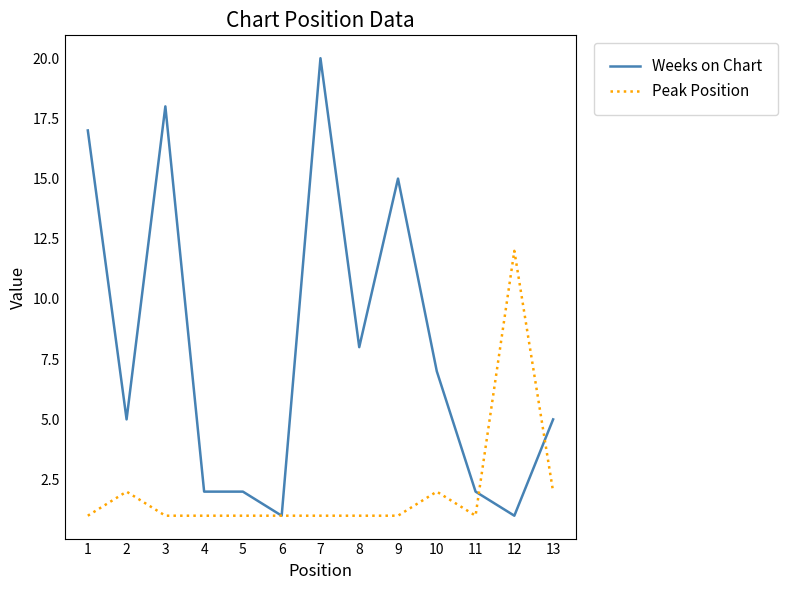

Which series ends up on top after the final intersection of Weeks on Chart and Peak Position?

Weeks on Chart